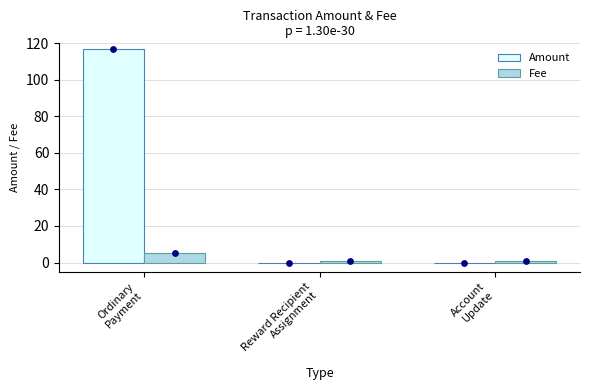

Which series contains the highest Y value?

Amount